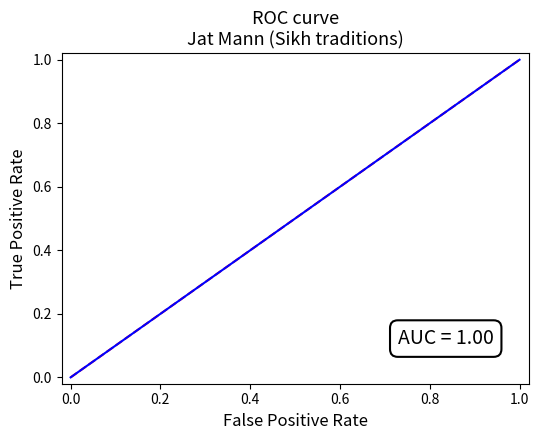

What is the maximum value shown in the chart?

1.0